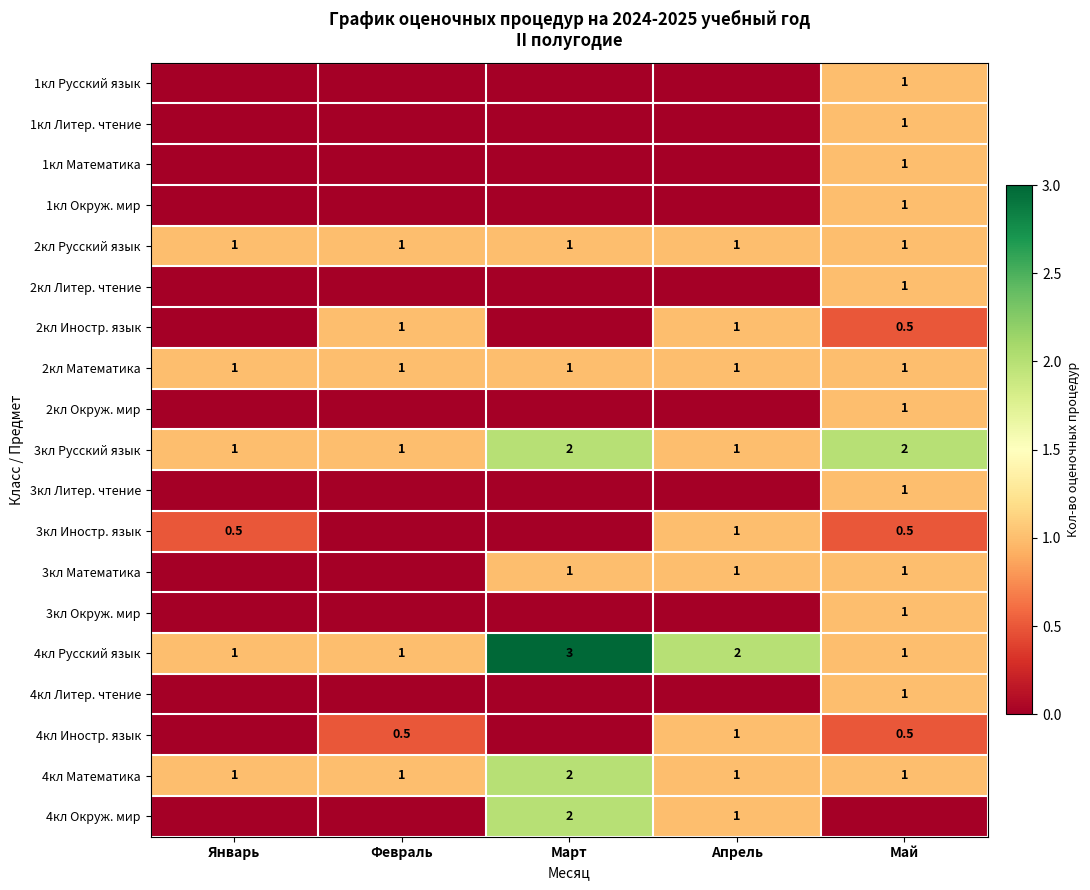

What is the highest value of the 2кл Математика series?

1.0